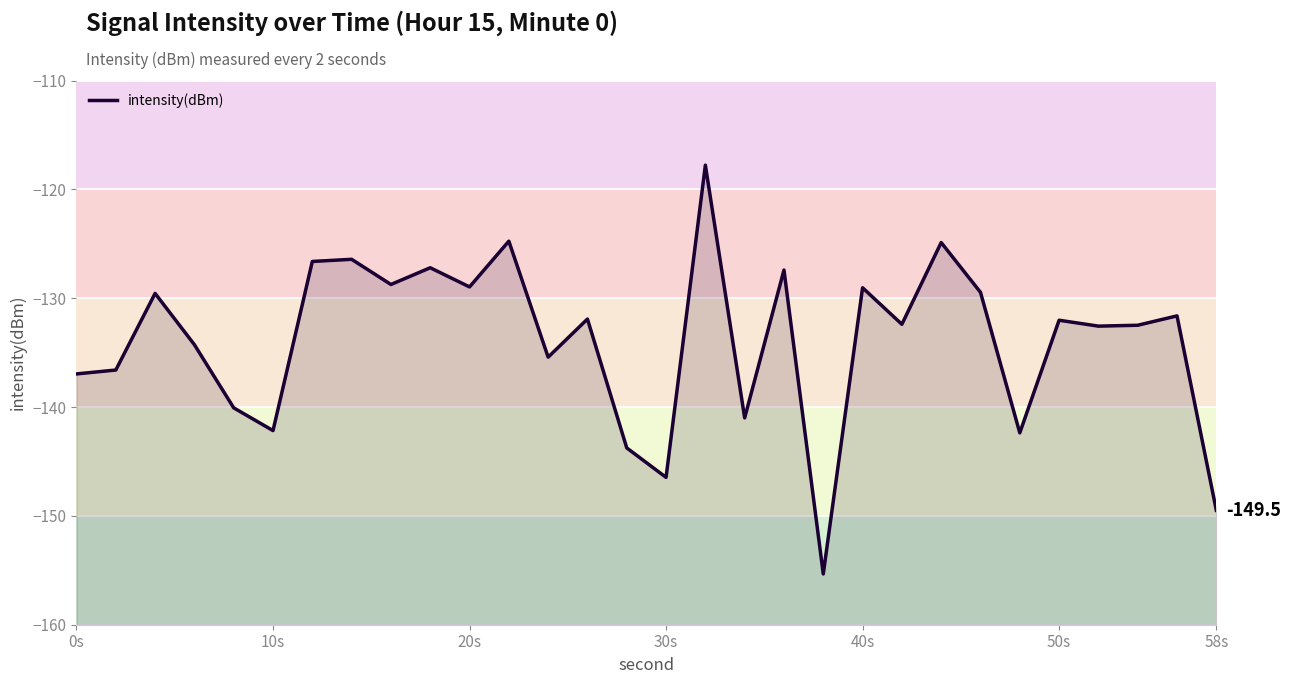

What is the difference between the second highest and minimum values?

30.6